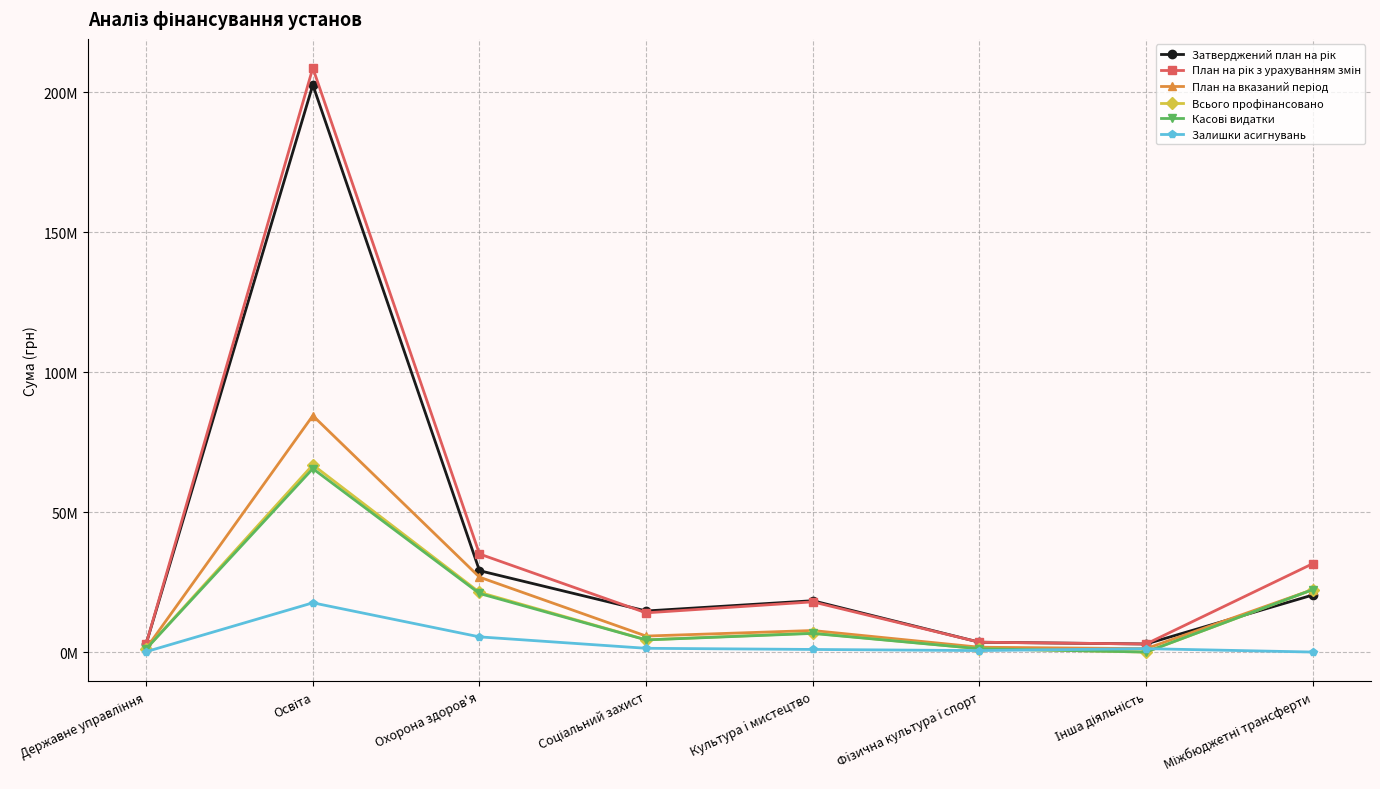

Does the chart have visible grid lines?

Yes